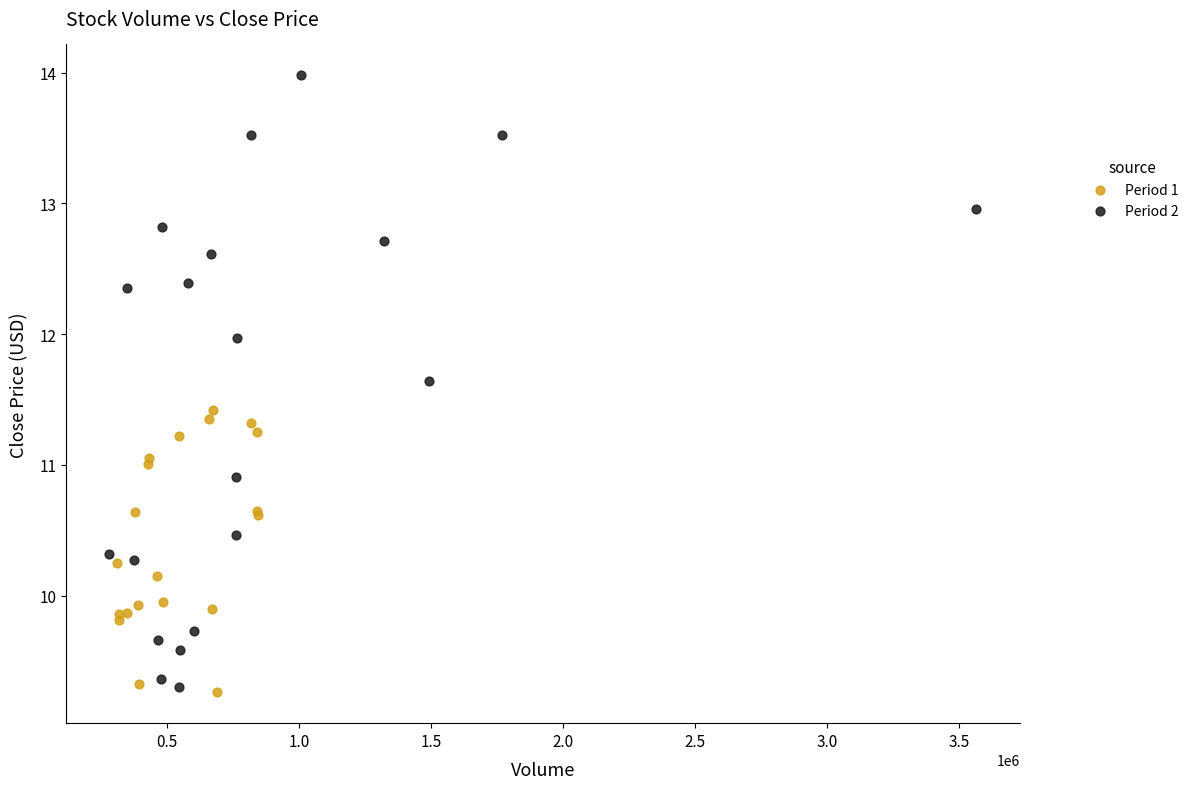

Which series contains the highest Y value?

Period 2